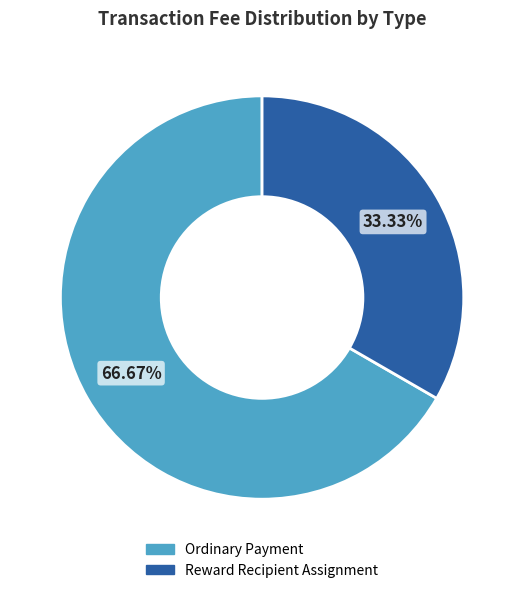

To the nearest percent, what portion does Ordinary Payment represent?

67%